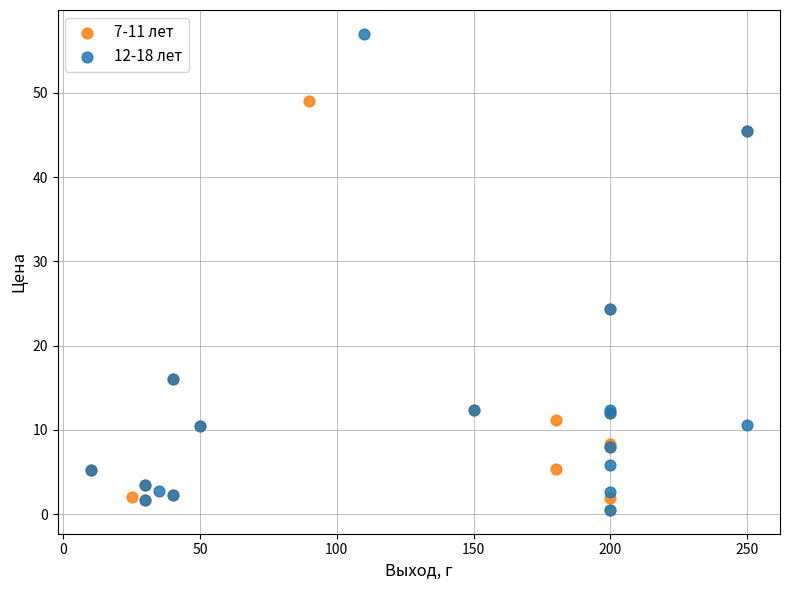

Which series has the largest Y range (max minus min)?

12-18 лет